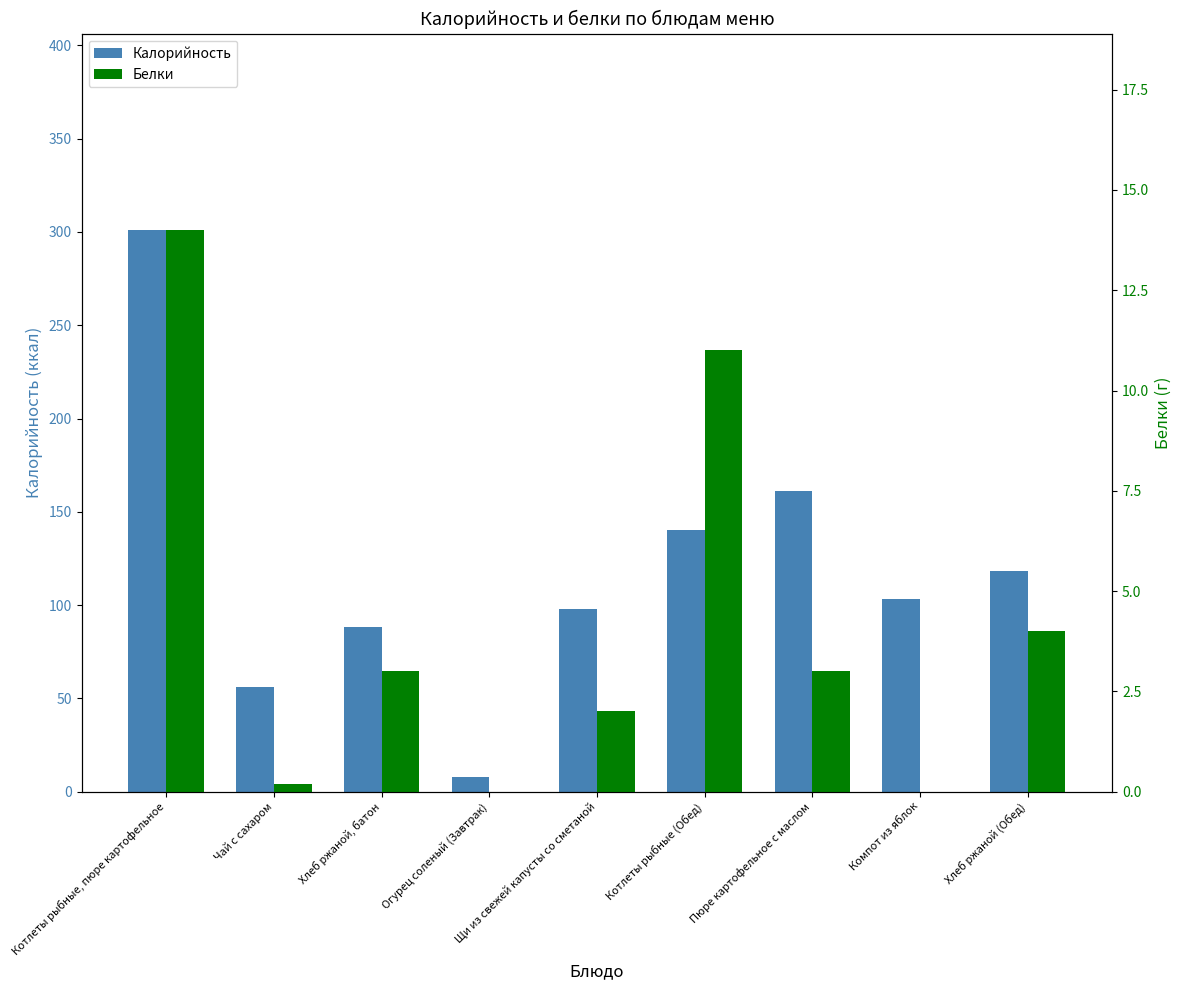

At which category is the sum across all series the highest?

Котлеты рыбные, пюре картофельное